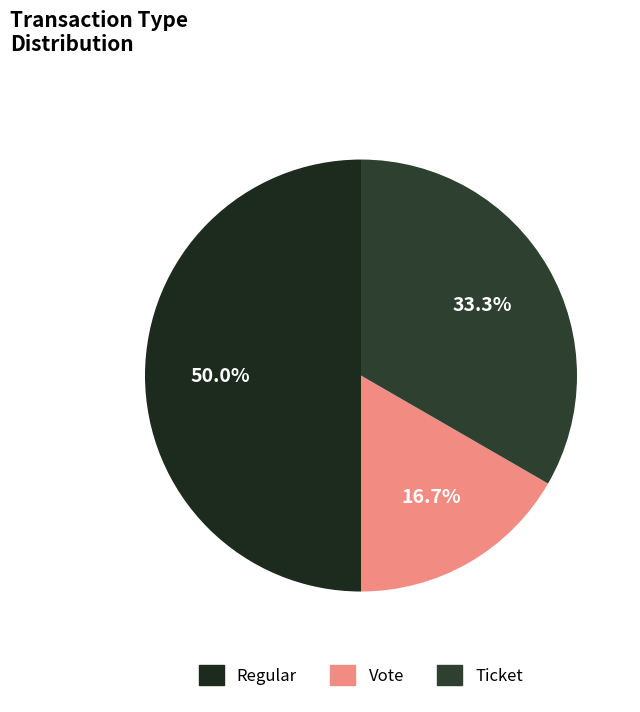

How many slices are in this pie chart?

3